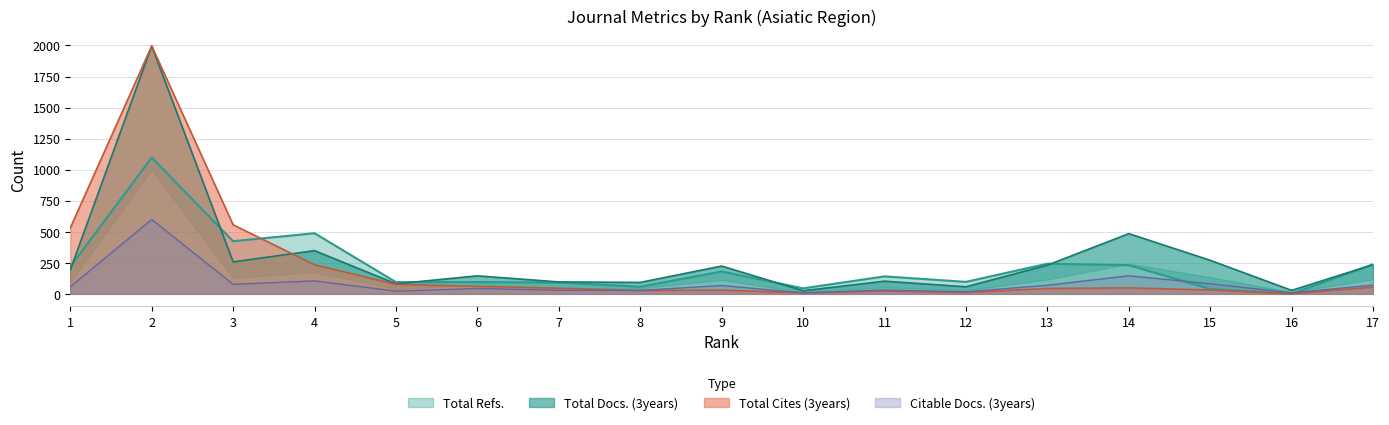

At which label is Total Cites (3years) closest to 998?

3